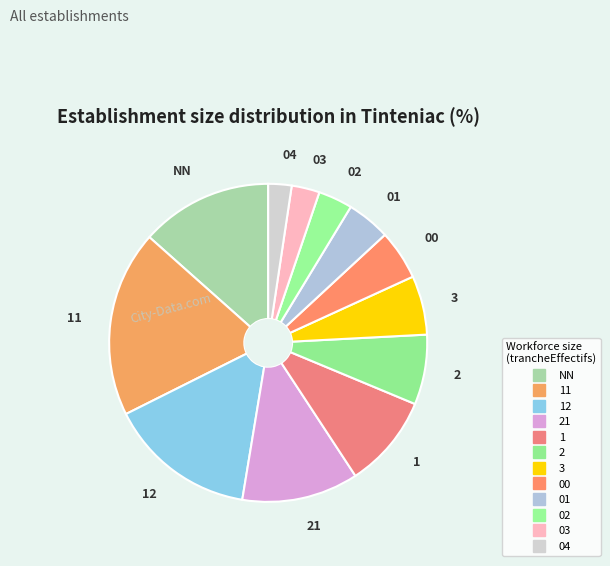

What is the largest slice in the pie chart?

11